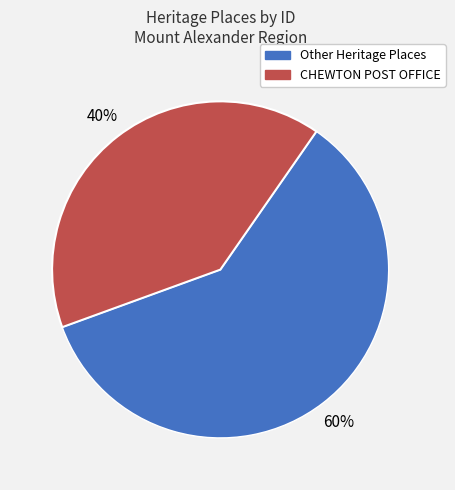

Does any single category account for the majority?

Yes